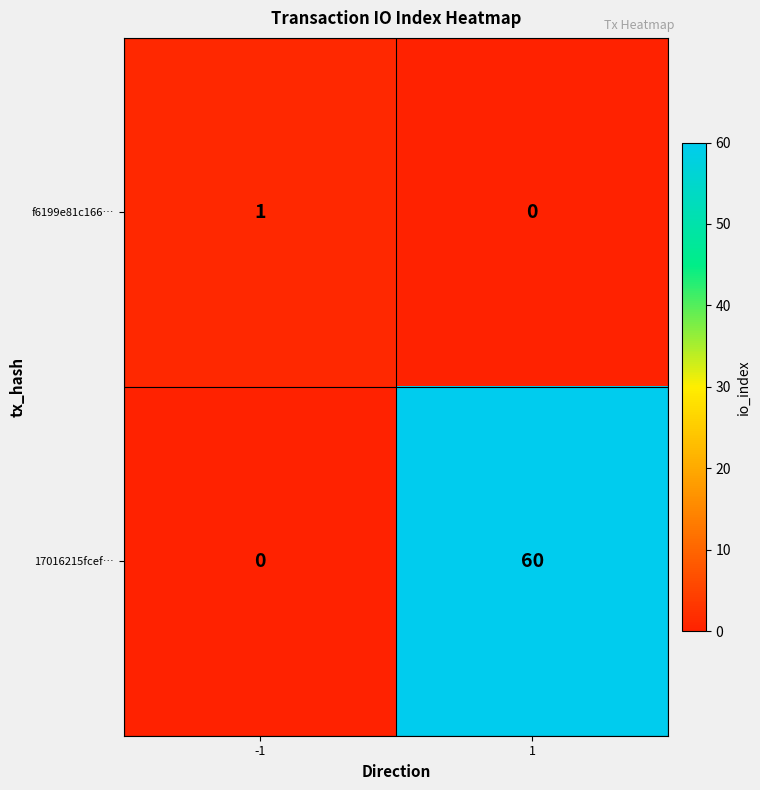

Rank the categories by f6199e81c166… value from highest to lowest.

-1, 1